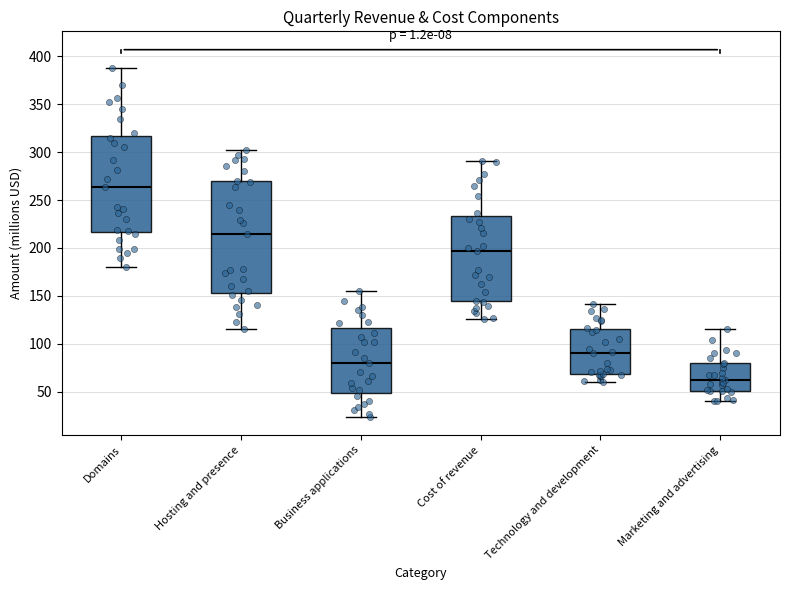

Reading left to right, read every box against the y-axis: the position of its median line, the range the box covers, and the ends of its whiskers. The values are not printed on the chart, so give them approximately, as read against the axis.

Domains: median 265, box 215 to 315, whiskers 180 to 385
Hosting and presence: median 215, box 155 to 270, whiskers 115 to 300
Business applications: median 80, box 50 to 115, whiskers 25 to 155
Cost of revenue: median 195, box 145 to 235, whiskers 125 to 290
Technology and development: median 90, box 70 to 115, whiskers 60 to 140
Marketing and advertising: median 65, box 50 to 80, whiskers 40 to 115